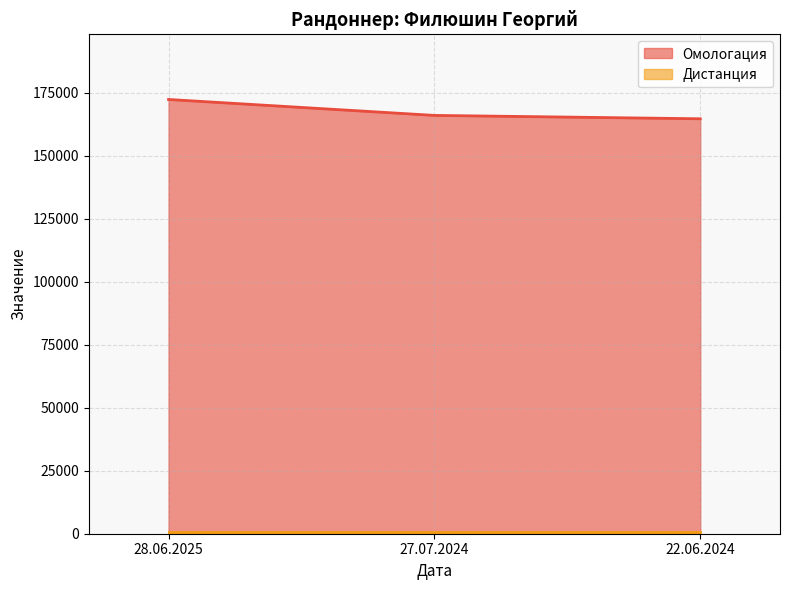

What is the label of the 3rd point from the left?

22.06.2024